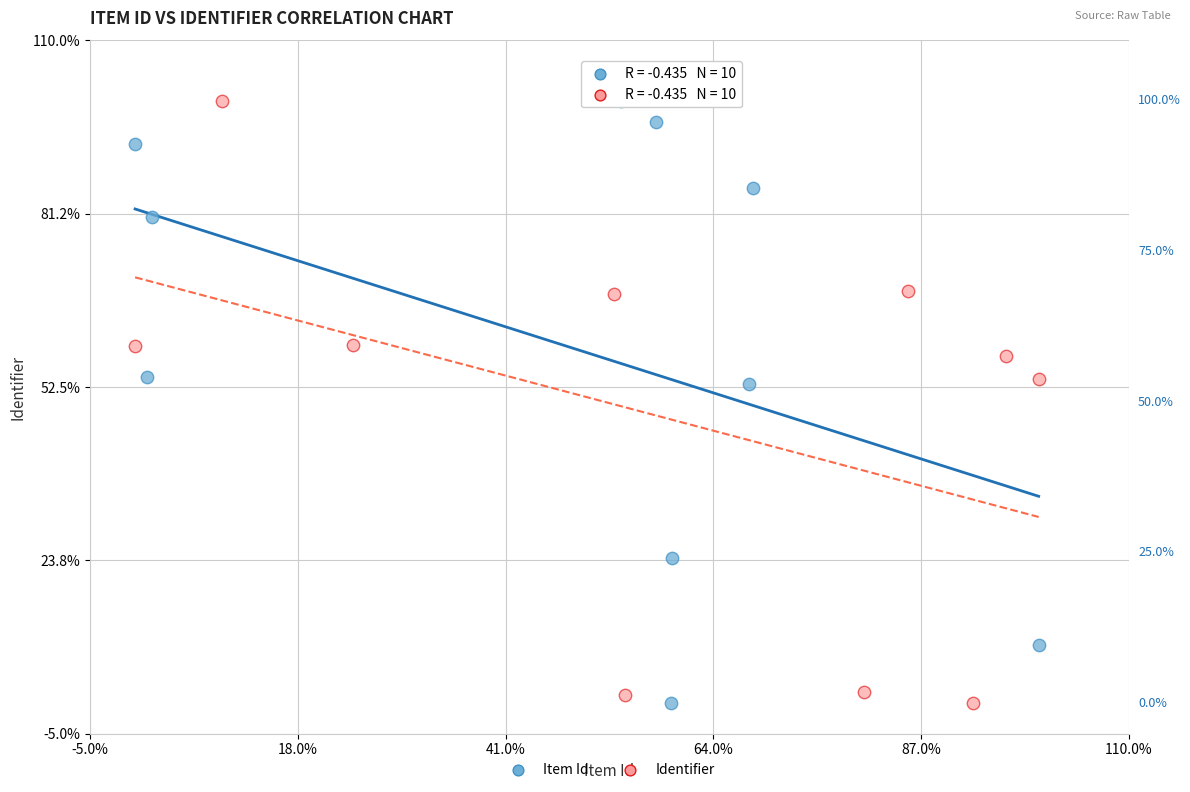

What are all the series names shown in the legend?

Item Id, Identifier